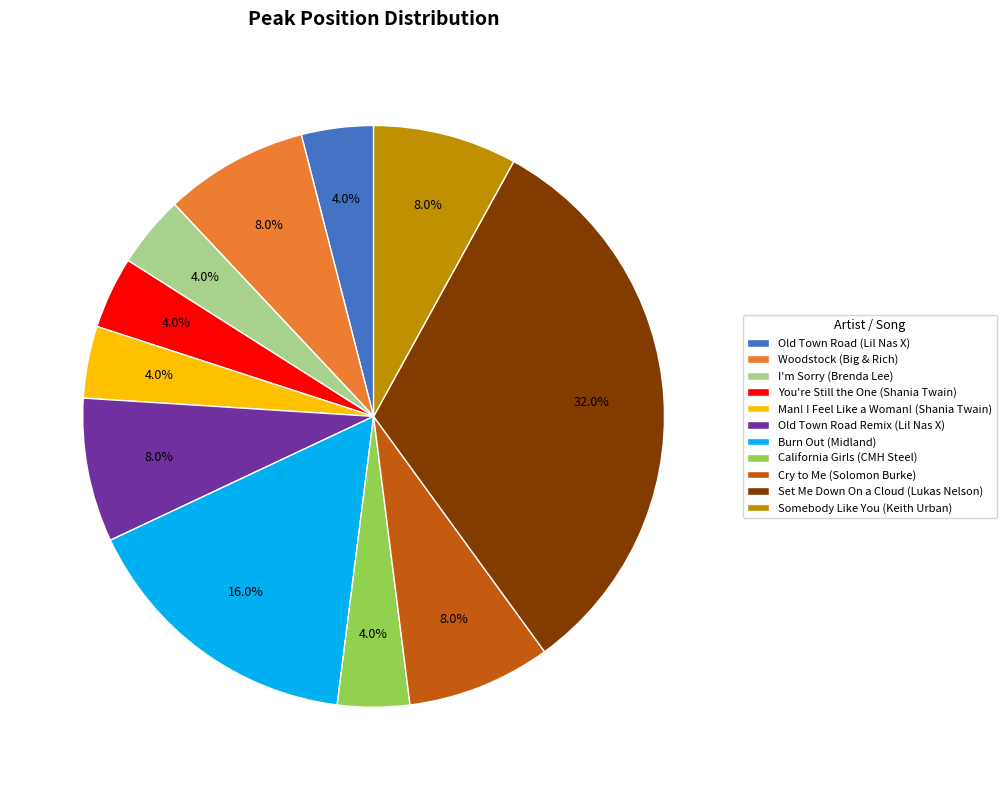

The Old Town Road Remix (Lil Nas X) slice represents 17% of the pie. True or false?

False